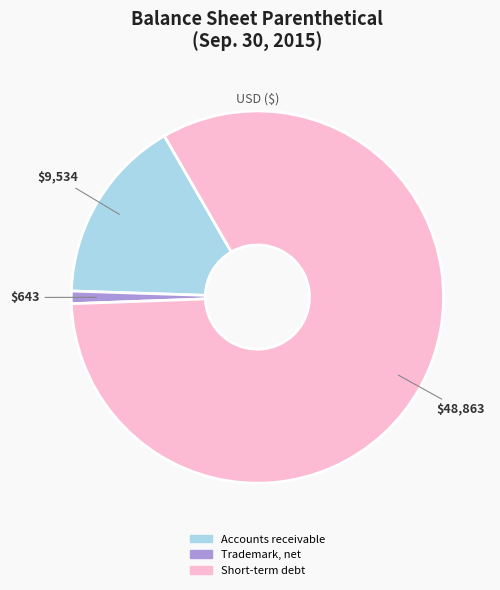

Is there any slice that represents more than half of the pie?

Yes